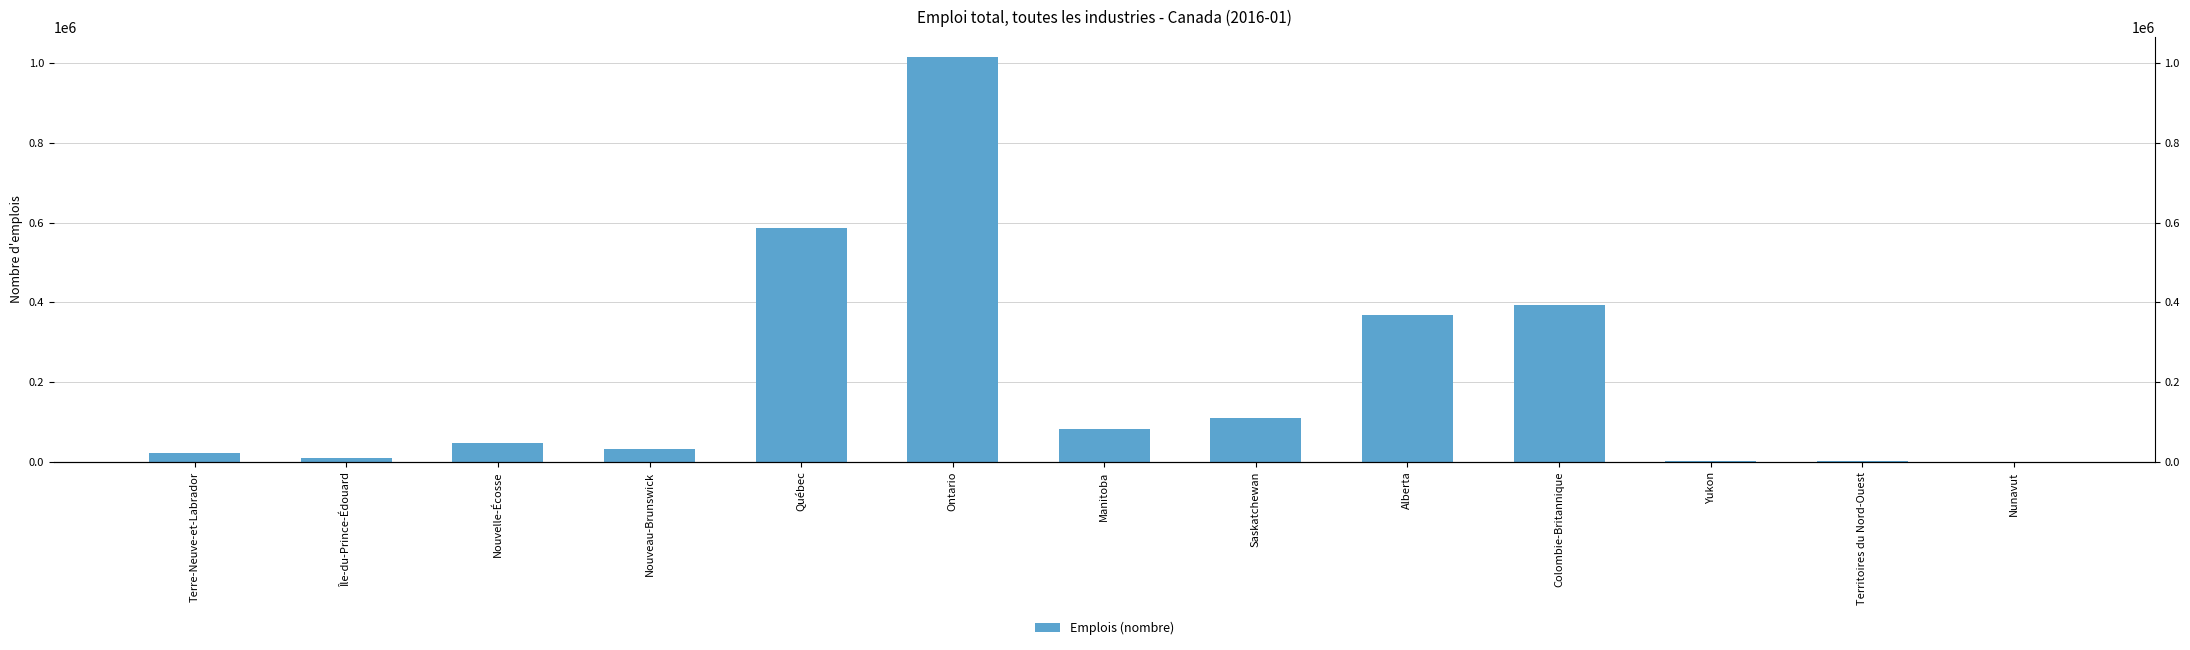

Is it true that the value at Colombie-Britannique is 394319?

True